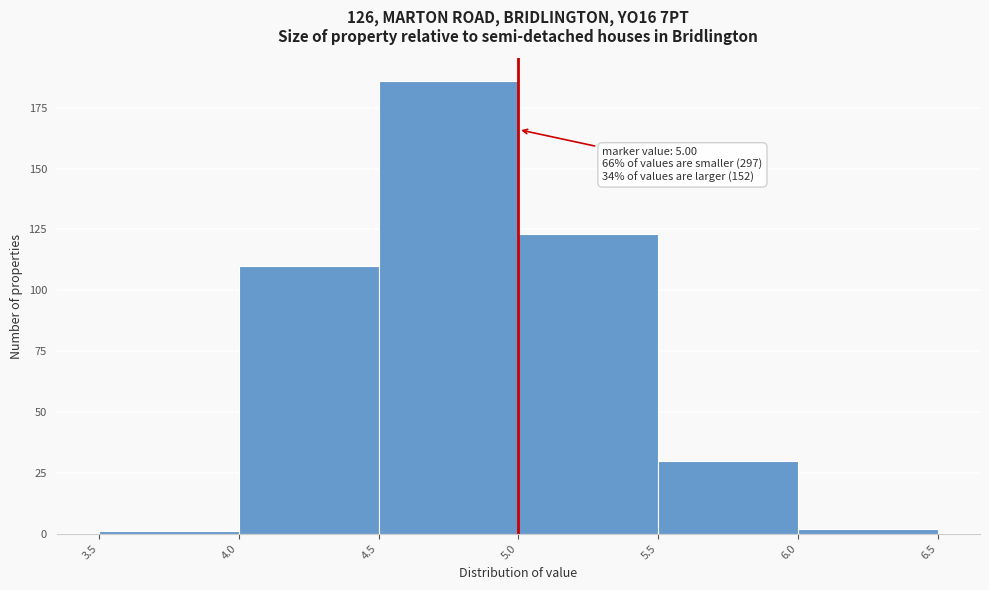

Which range on the x-axis has the tallest bar?

4.5 to 5.0